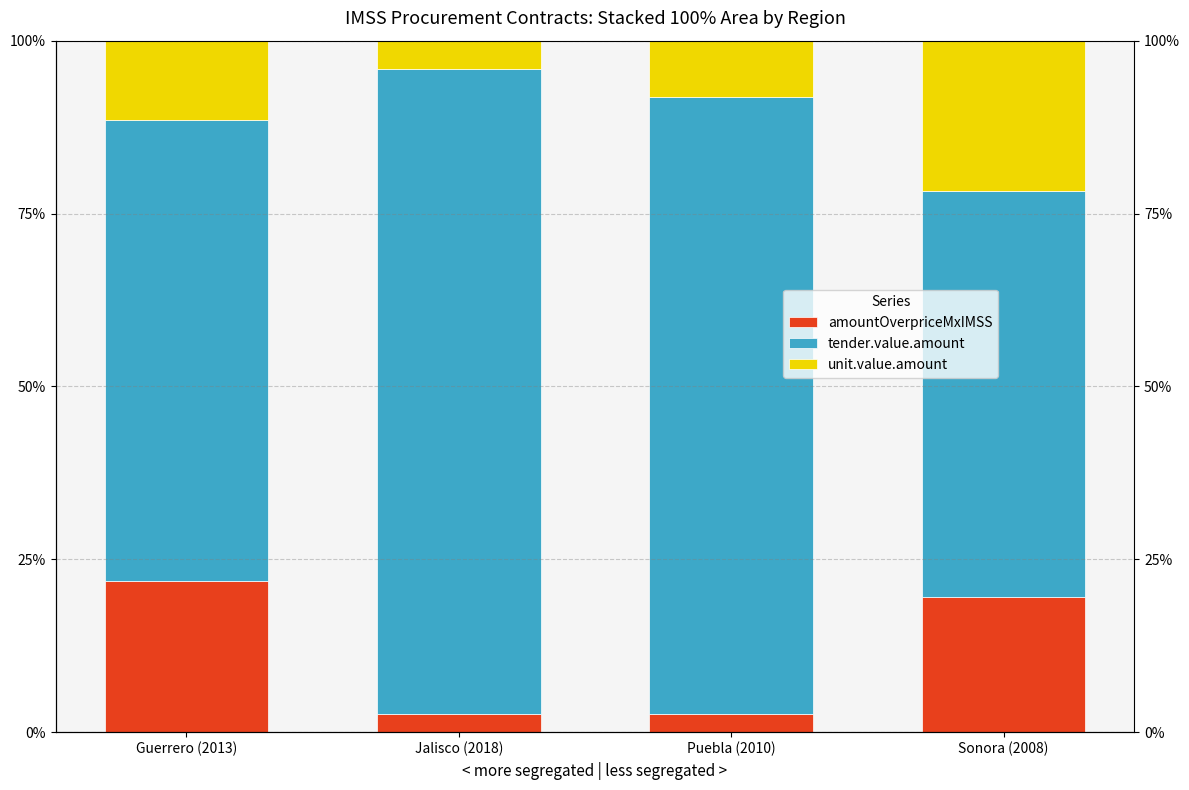

What is the label of the 2nd bar from the right?

Puebla (2010)